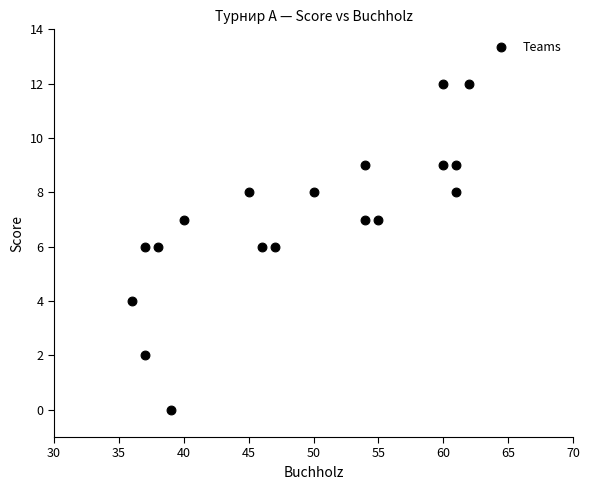

What is the range of Y values (max minus min)?

12